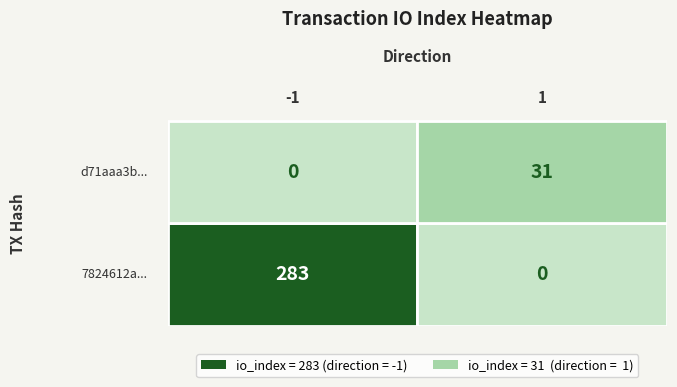

Is it true that d71aaa3b... equals 16 at io_index?

False